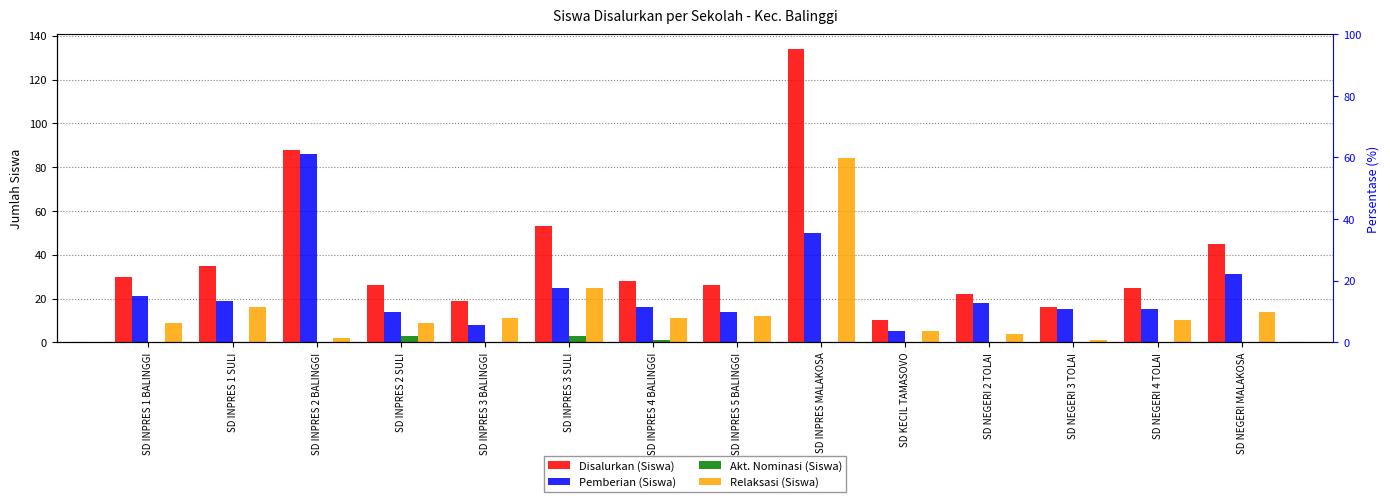

How many groups of bars are there?

14